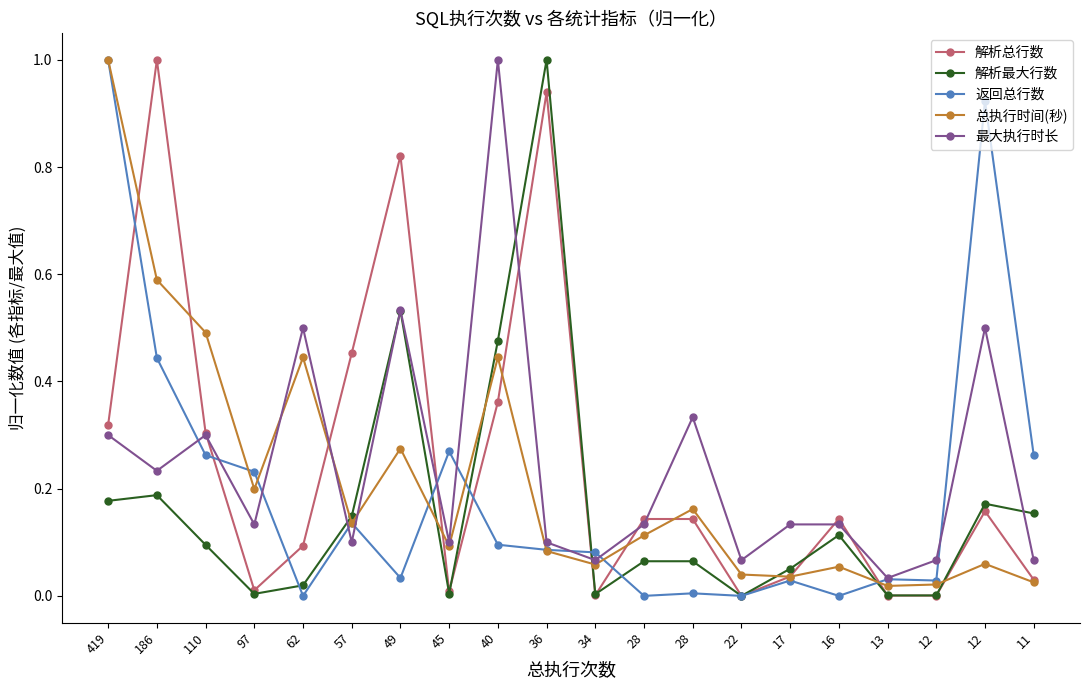

Rank the categories by 解析总行数 value from highest to lowest.

186, 36, 49, 57, 40, 419, 110, 12, 16, 28, 28, 62, 17, 11, 97, 45, 34, 13, 12, 22